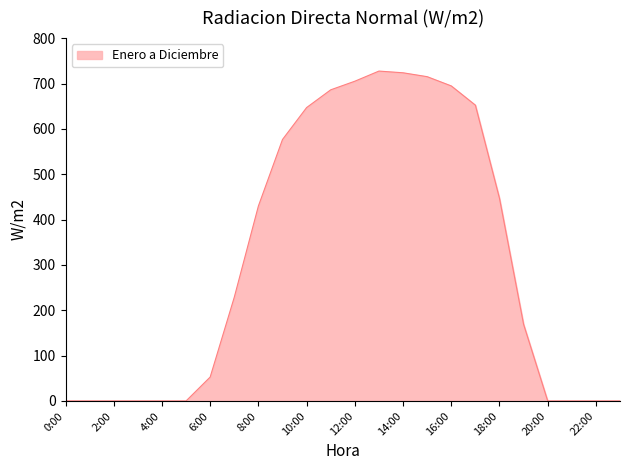

What is the greatest value displayed?

727.4